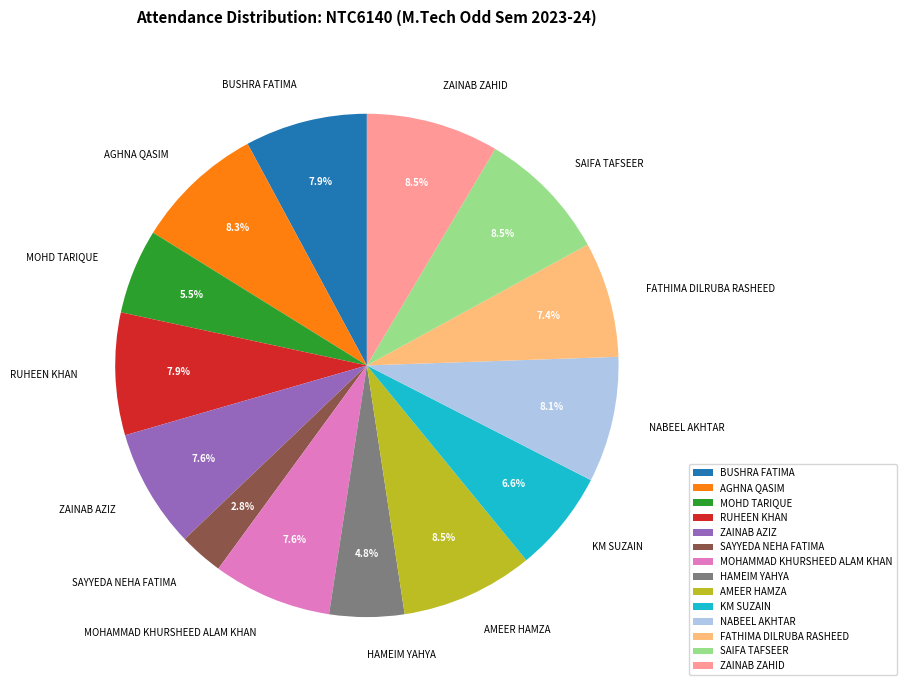

Count the number of slices in the pie.

14